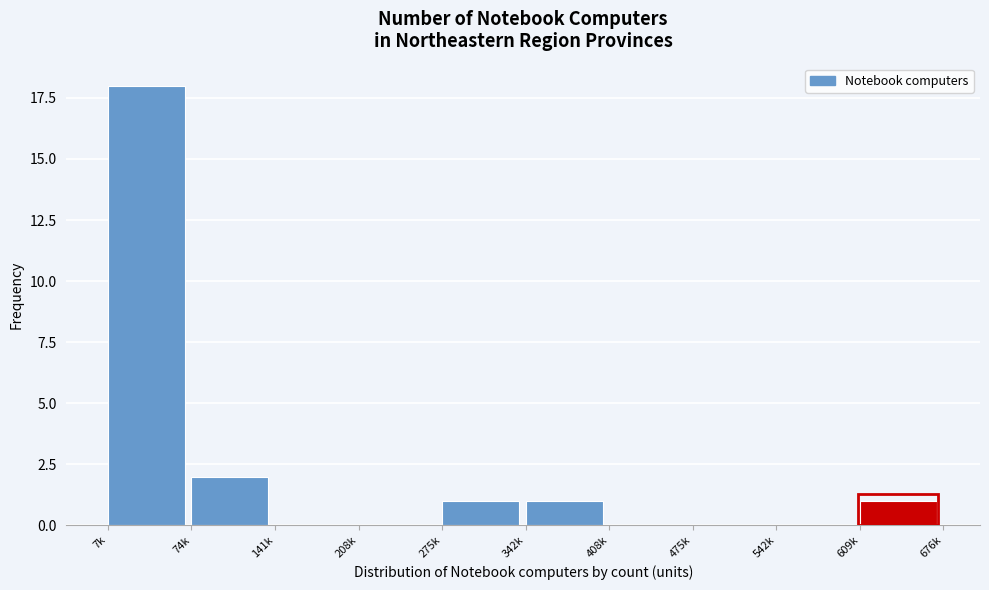

Reading right to left, what are all the values shown in this chart?

609k=1	542k=0	475k=0	408k=0	342k=1	275k=1	208k=0	141k=0	74k=2	7k=18